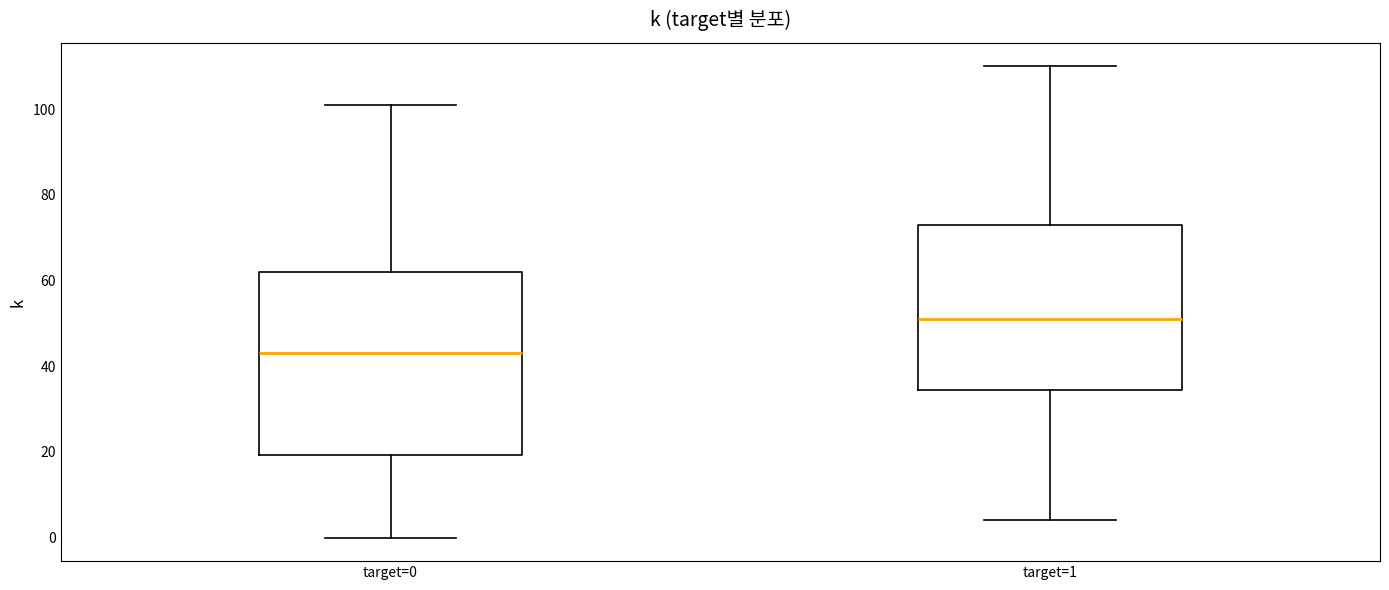

Reading left to right, read every box against the y-axis: the position of its median line, the range the box covers, and the ends of its whiskers. The values are not printed on the chart, so give them approximately, as read against the axis.

target=0: median 44, box 20 to 62, whiskers 0 to 102
target=1: median 52, box 34 to 74, whiskers 4 to 110